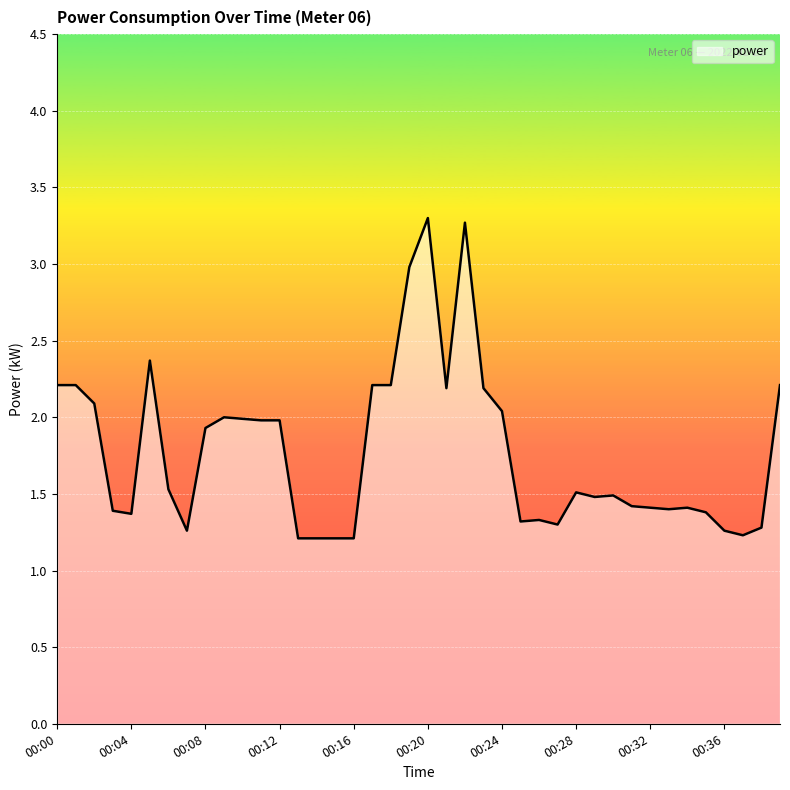

What is the smallest value displayed?

1.2